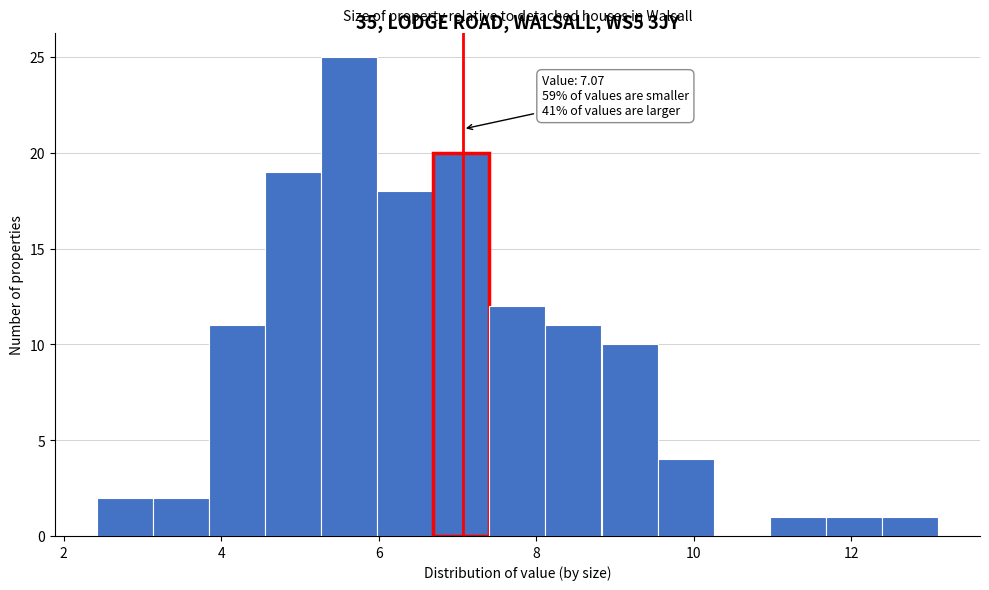

Read against the x-axis, roughly where is the centre of the tallest bar?

5.6